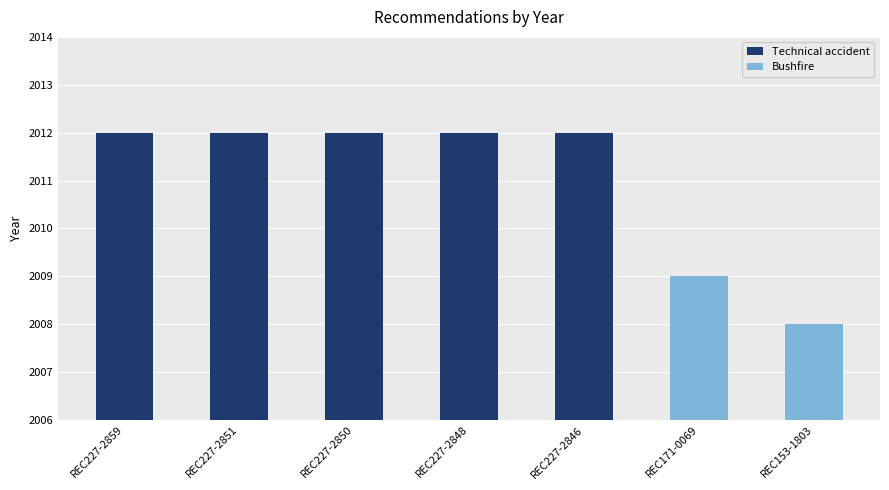

Count the number of categories in the chart.

7